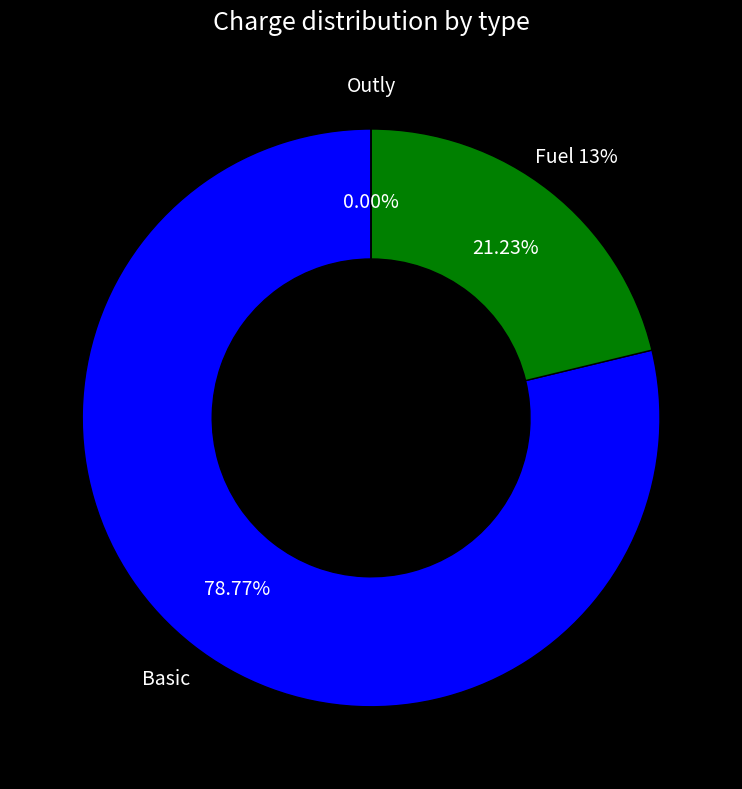

Rank the categories by value from lowest to highest.

Outly, Fuel 13%, Basic